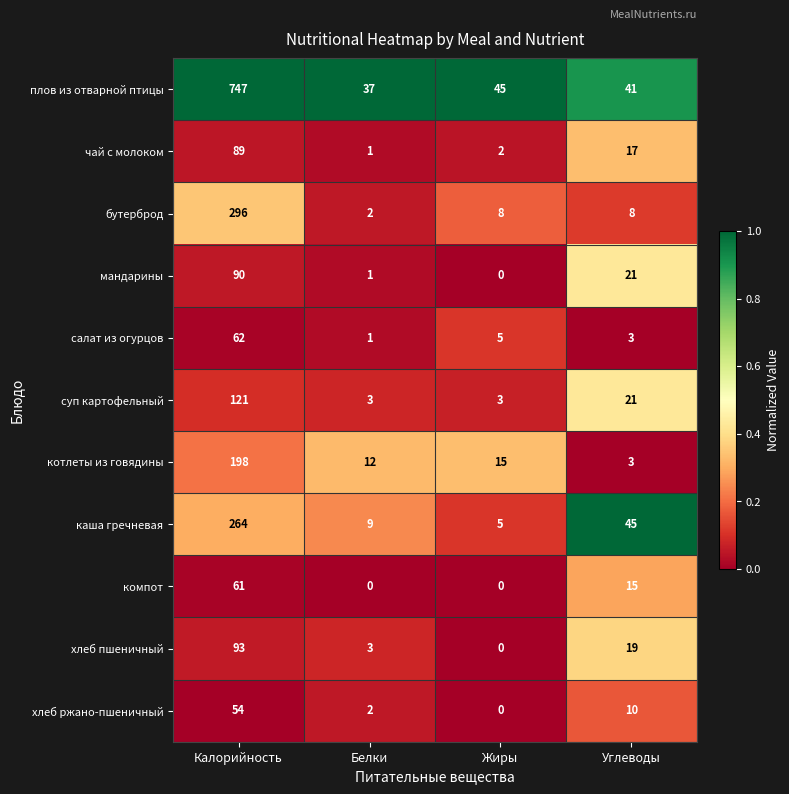

What is the difference between the second highest and second lowest values in the плов из отварной птицы series?

4